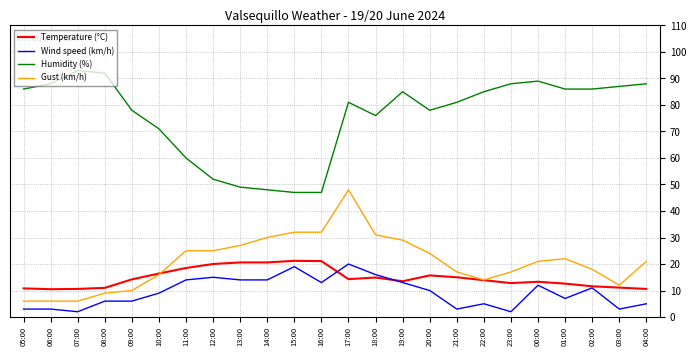

True or false: Gust (km/h) has more than 0 points higher than both neighbors.

True